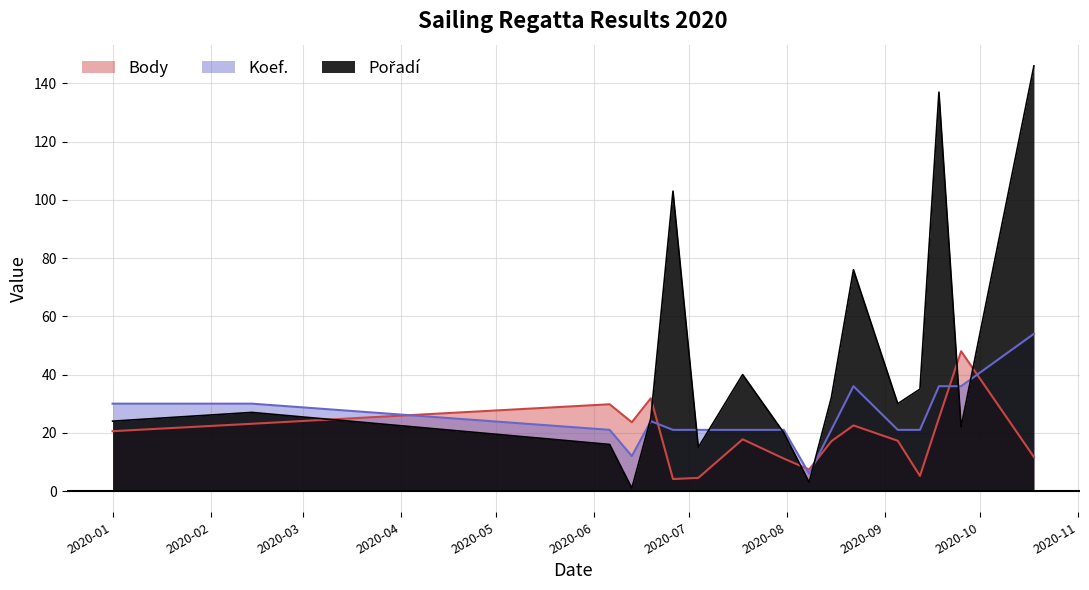

What is the lowest value of the Koef. series?

6.0